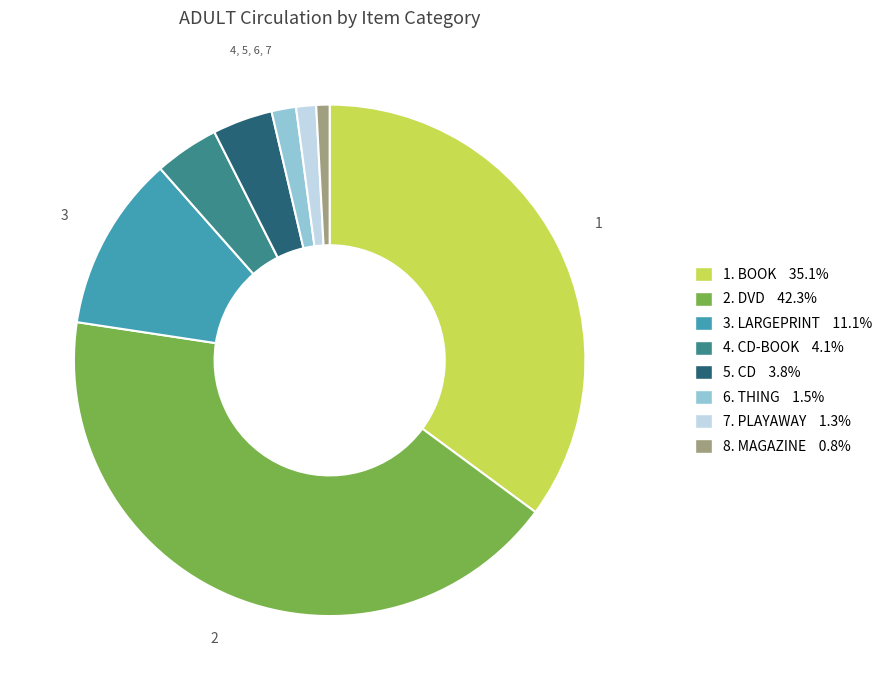

Is there any slice that represents more than half of the pie?

No